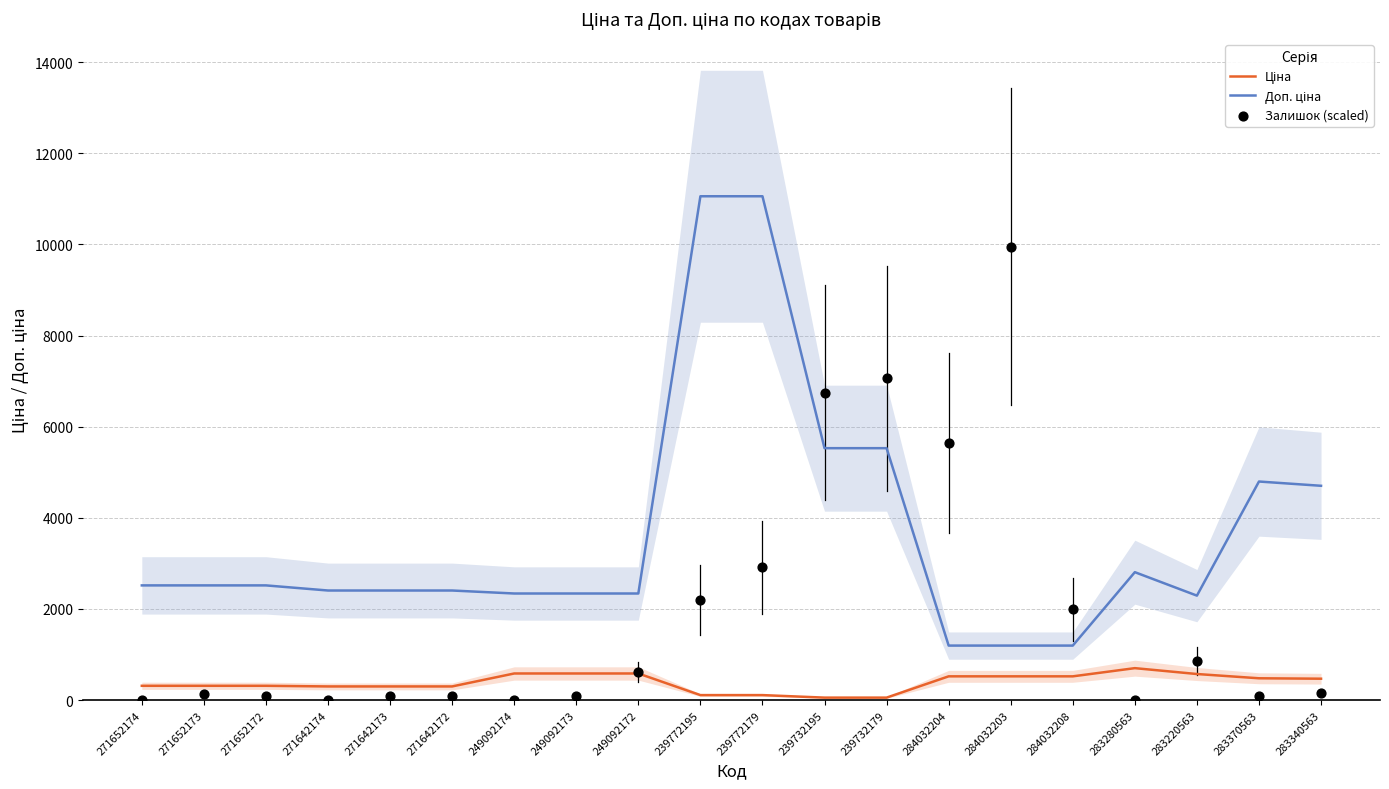

Is the value of Доп. ціна at 271642173 greater than the value of Залишок (scaled) at 284032208?

Yes